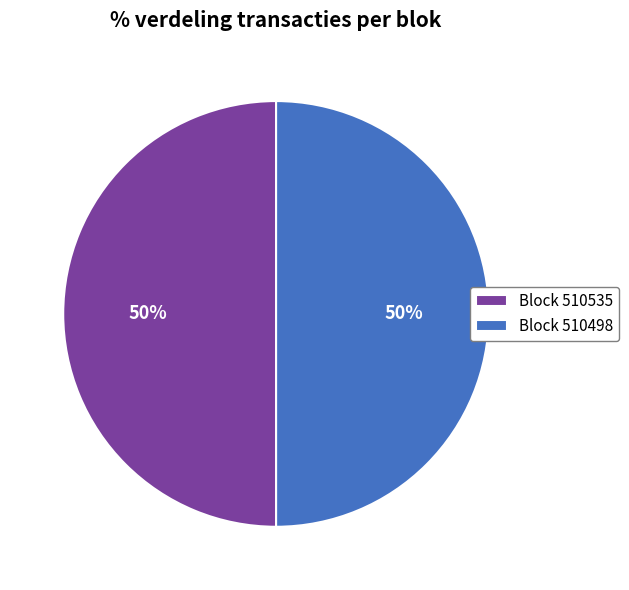

How many segments does this pie chart have?

2